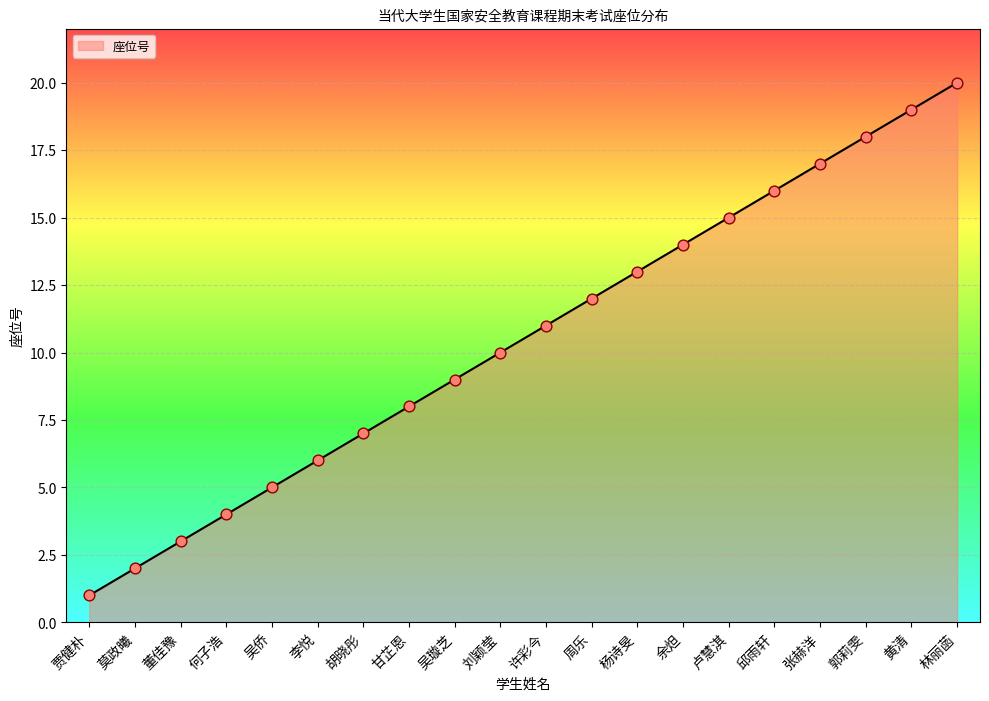

What is the change in value from 卢慧淇 to 张赫洋?

+2